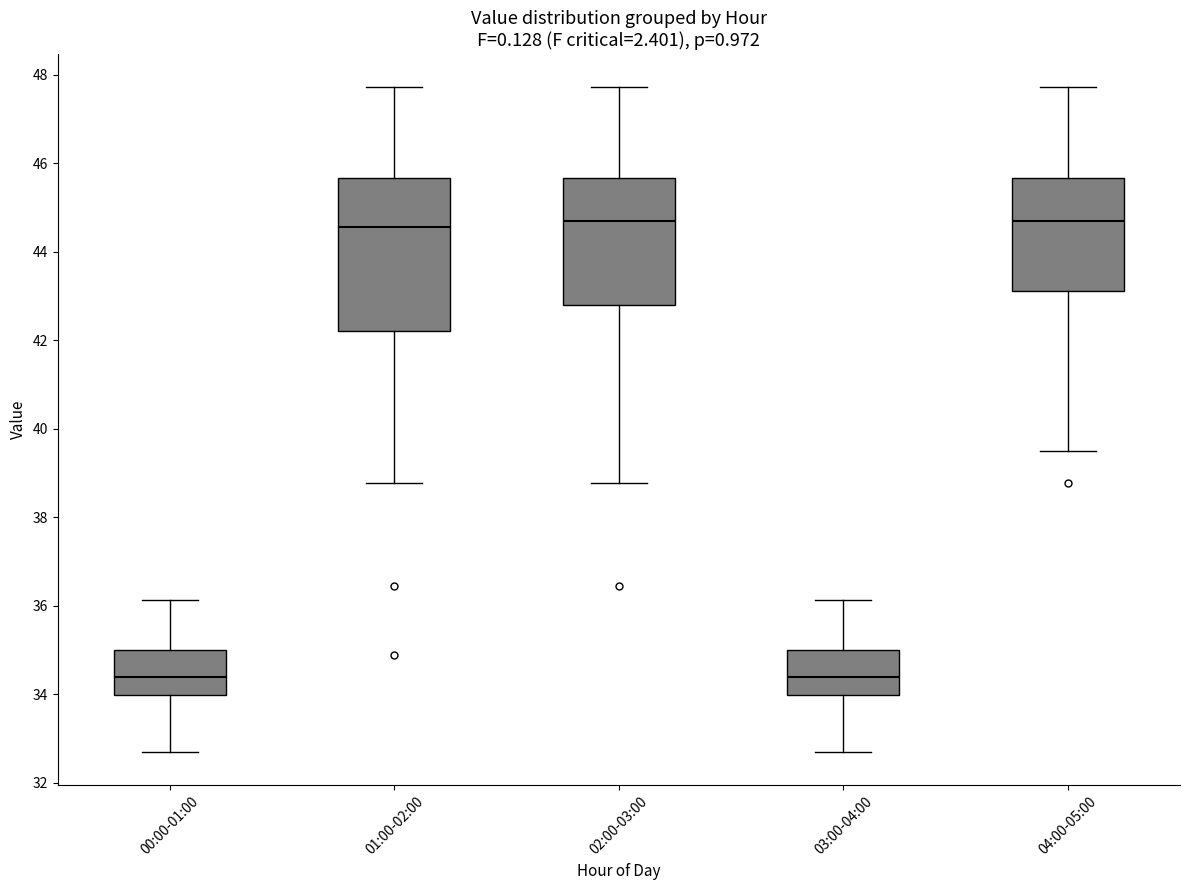

Reading left to right, read every box against the y-axis: the position of its median line, the range the box covers, and the ends of its whiskers. The values are not printed on the chart, so give them approximately, as read against the axis.

00:00-01:00: median 34.4, box 34.0 to 35.0, whiskers 32.8 to 36.2
01:00-02:00: median 44.6, box 42.2 to 45.6, whiskers 38.8 to 47.8
02:00-03:00: median 44.6, box 42.8 to 45.6, whiskers 38.8 to 47.8
03:00-04:00: median 34.4, box 34.0 to 35.0, whiskers 32.8 to 36.2
04:00-05:00: median 44.6, box 43.2 to 45.6, whiskers 39.6 to 47.8